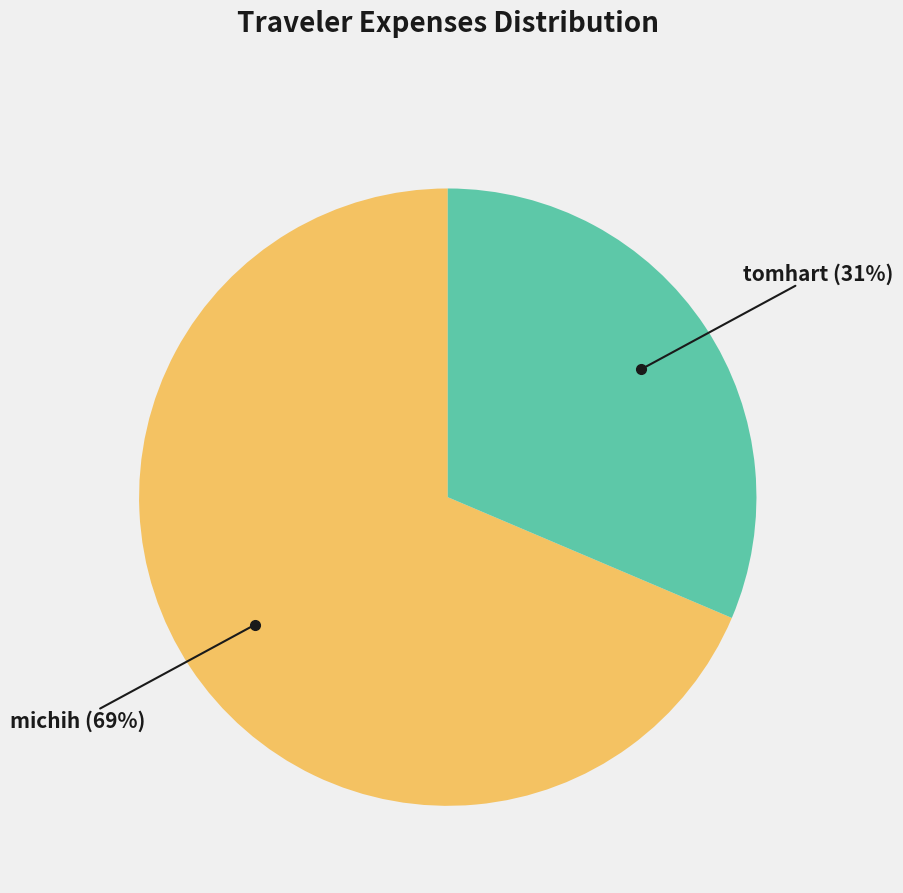

To the nearest percent, what is the average slice percentage?

50%